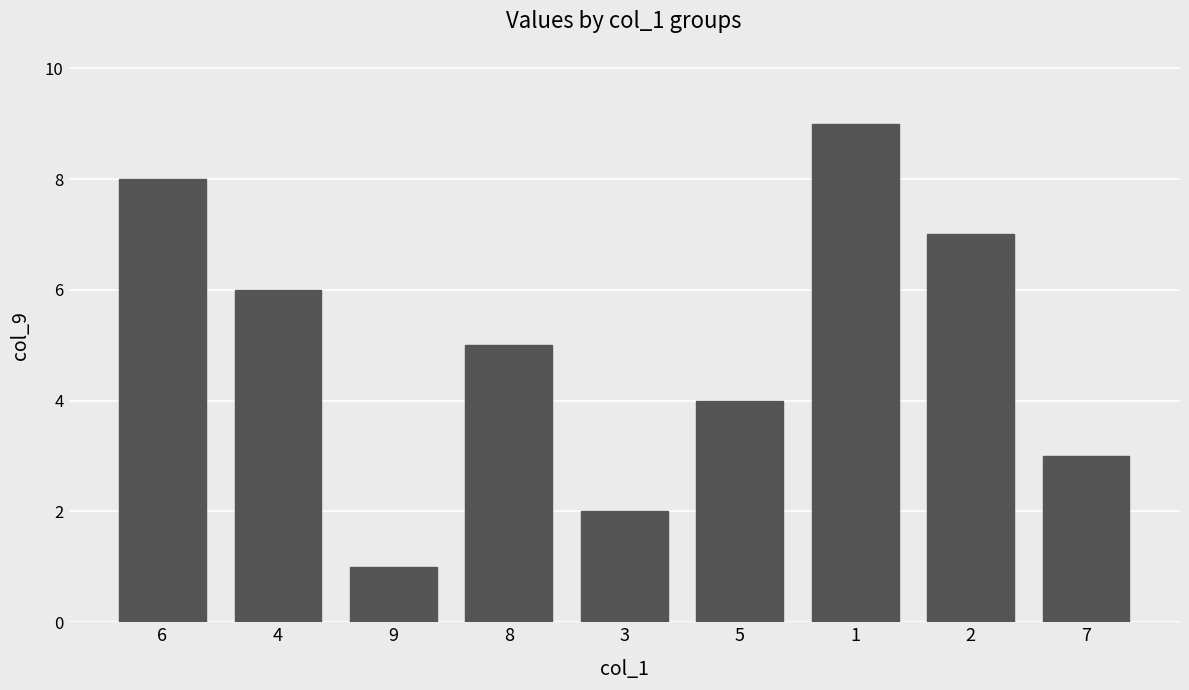

What is the change in value from 6 to 3?

-6